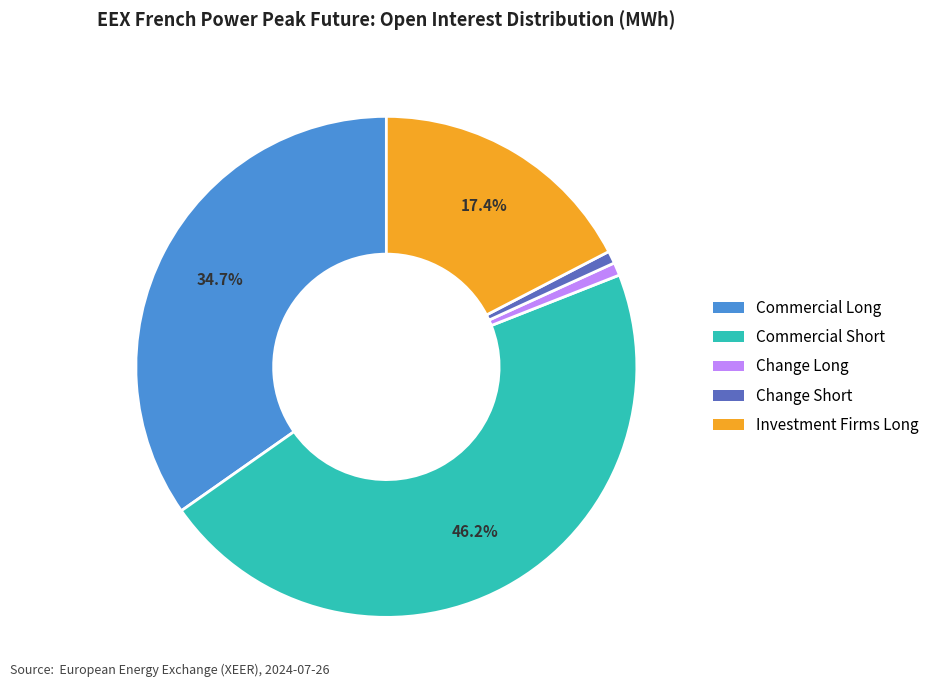

To the nearest percent, what is the average slice percentage?

20%